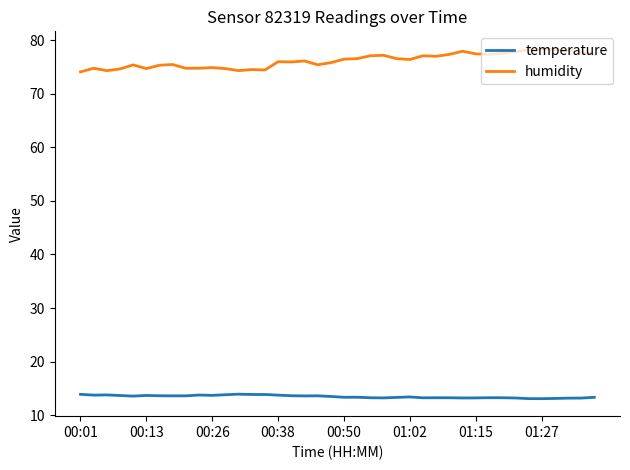

Which series has the widest spread of values?

humidity